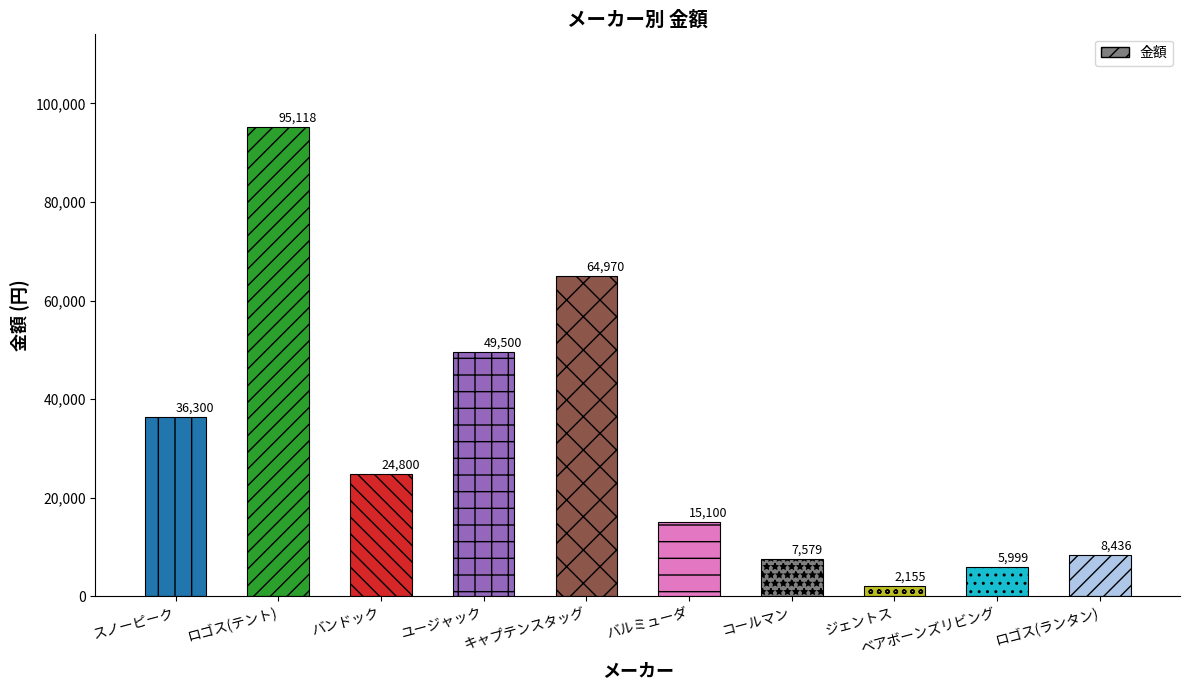

What is the smallest value displayed?

2155